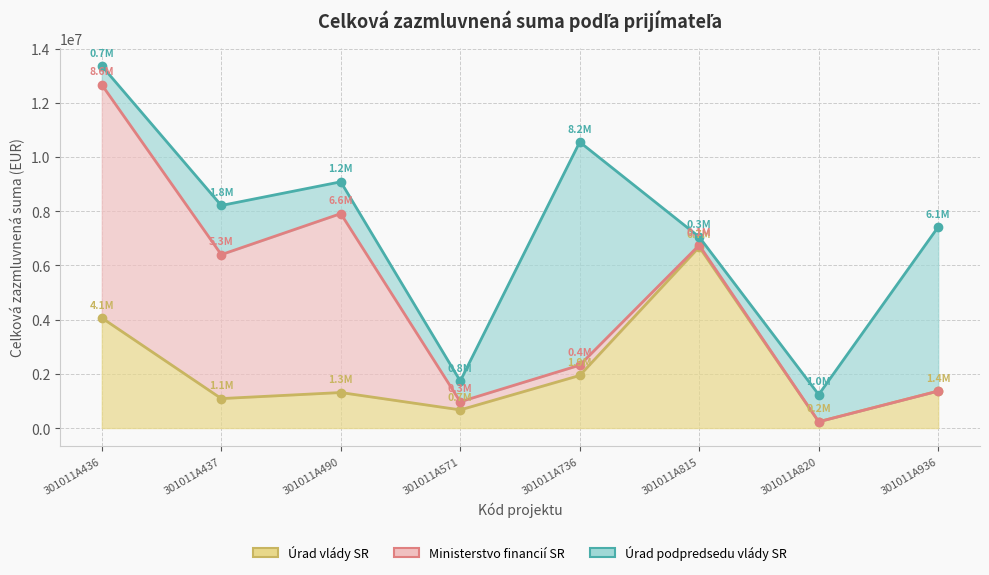

At which label is Úrad vlády SR closest to 3455000?

301011A436